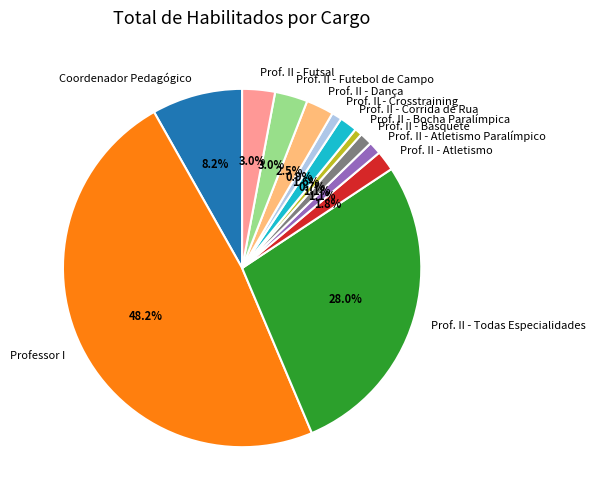

Which category has the biggest portion of the pie?

Professor I